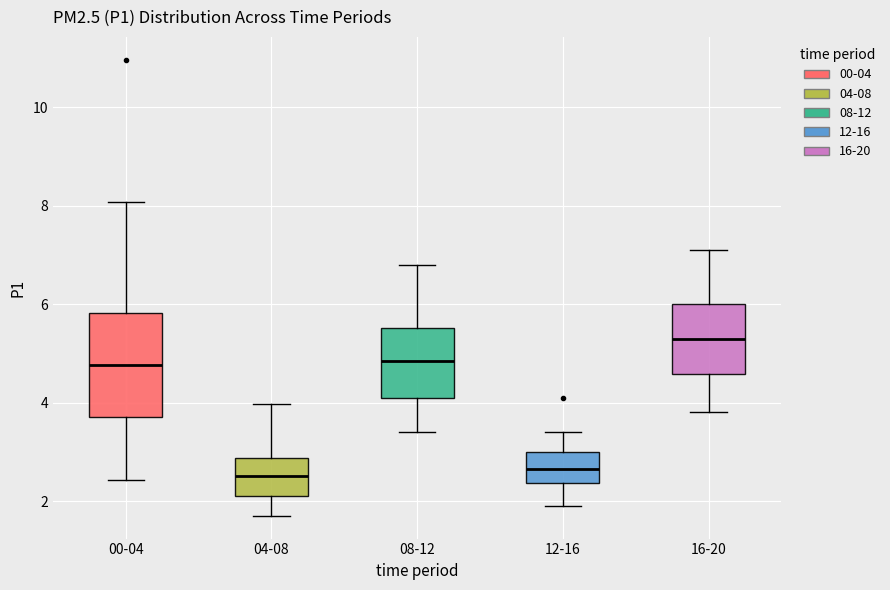

Which box has the highest median line?

16-20